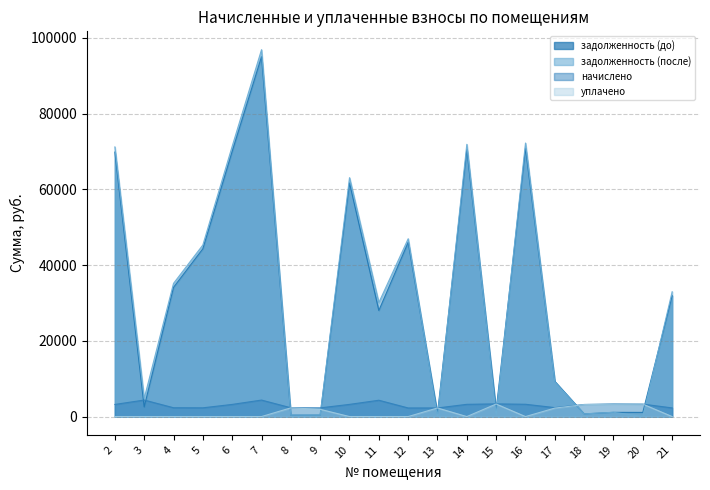

True or false: задолженность (до) and уплачено intersect in this chart.

True